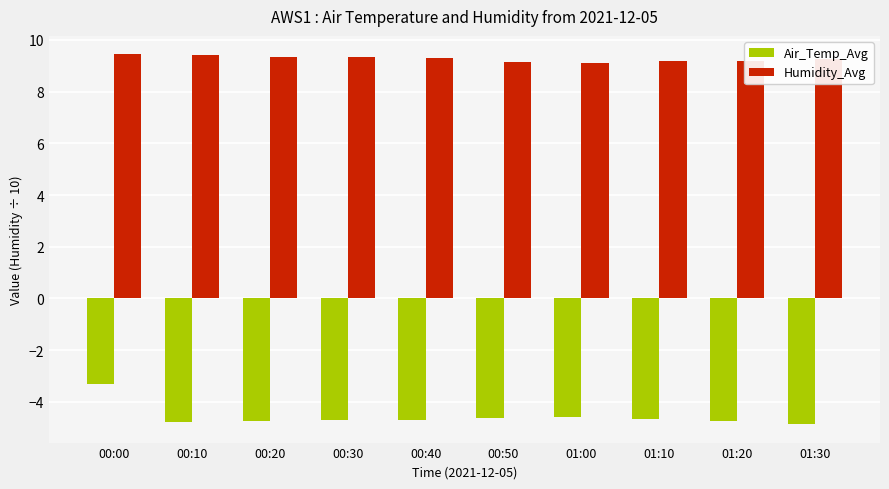

What value does the Humidity_Avg series have at 01:10?

9.2